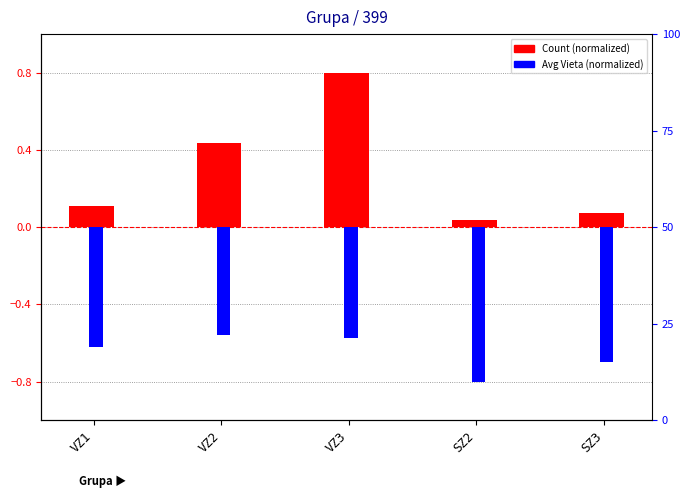

What is the lowest value of the Avg Vieta (normalized) series?

-0.8